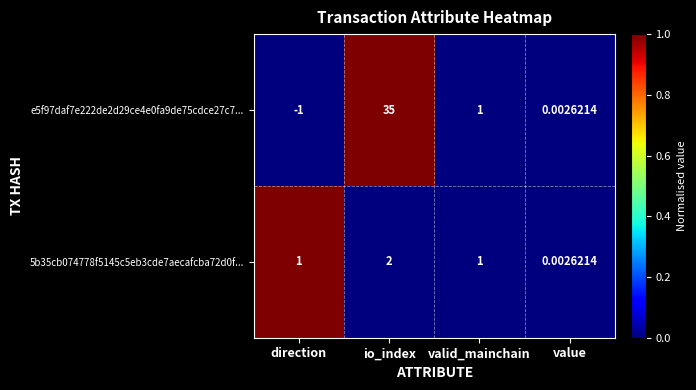

Is the value of e5f97daf7e222de2d29ce4e0fa9de75cdce27c7... at direction greater than the value of 5b35cb074778f5145c5eb3cde7aecafcba72d0f... at io_index?

No